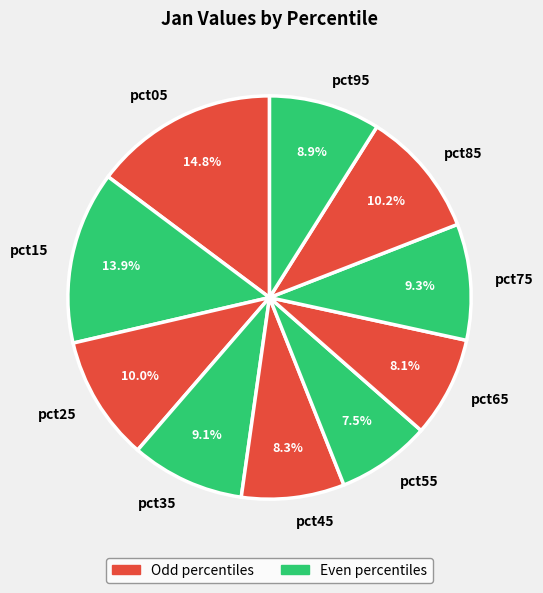

Which category has the biggest portion of the pie?

pct05